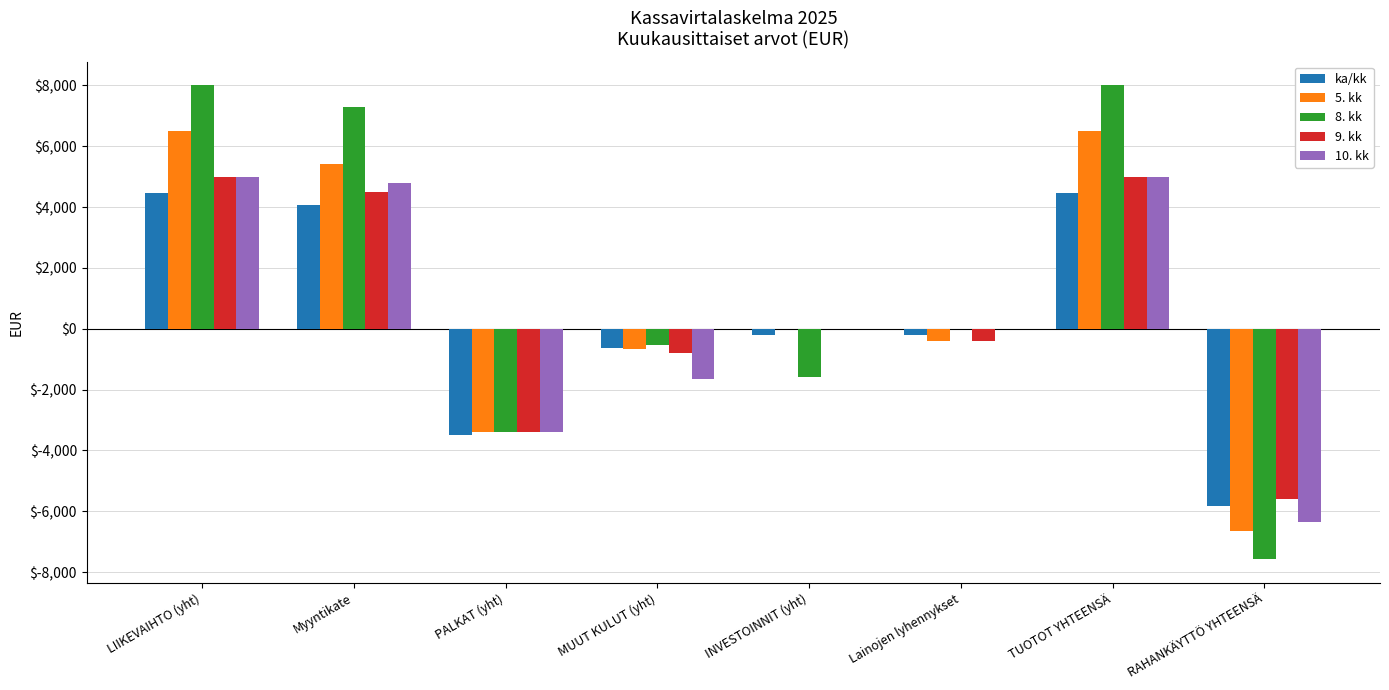

Which series has the largest total across all categories?

8. kk